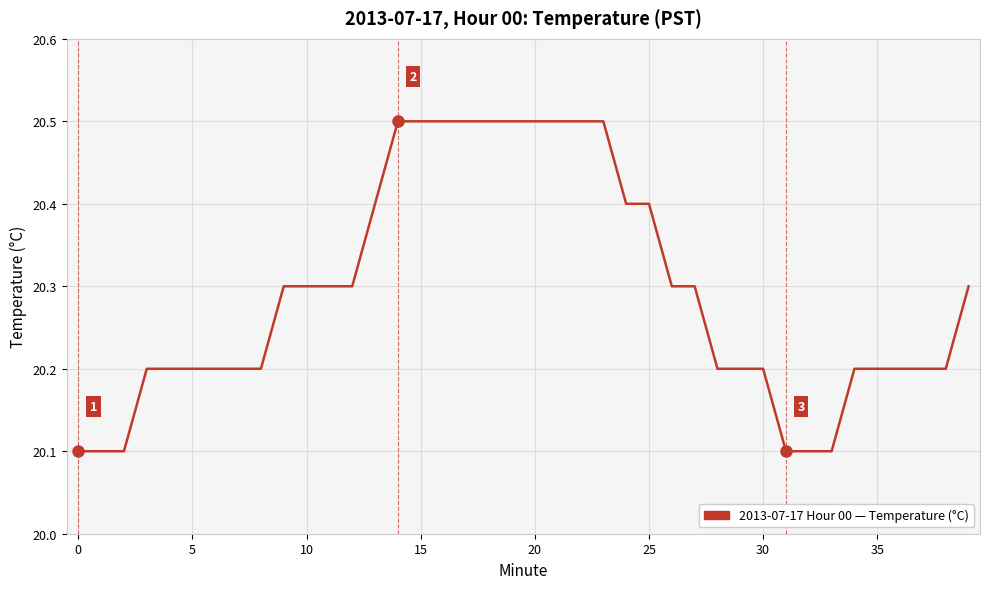

What is the smallest value displayed?

20.1